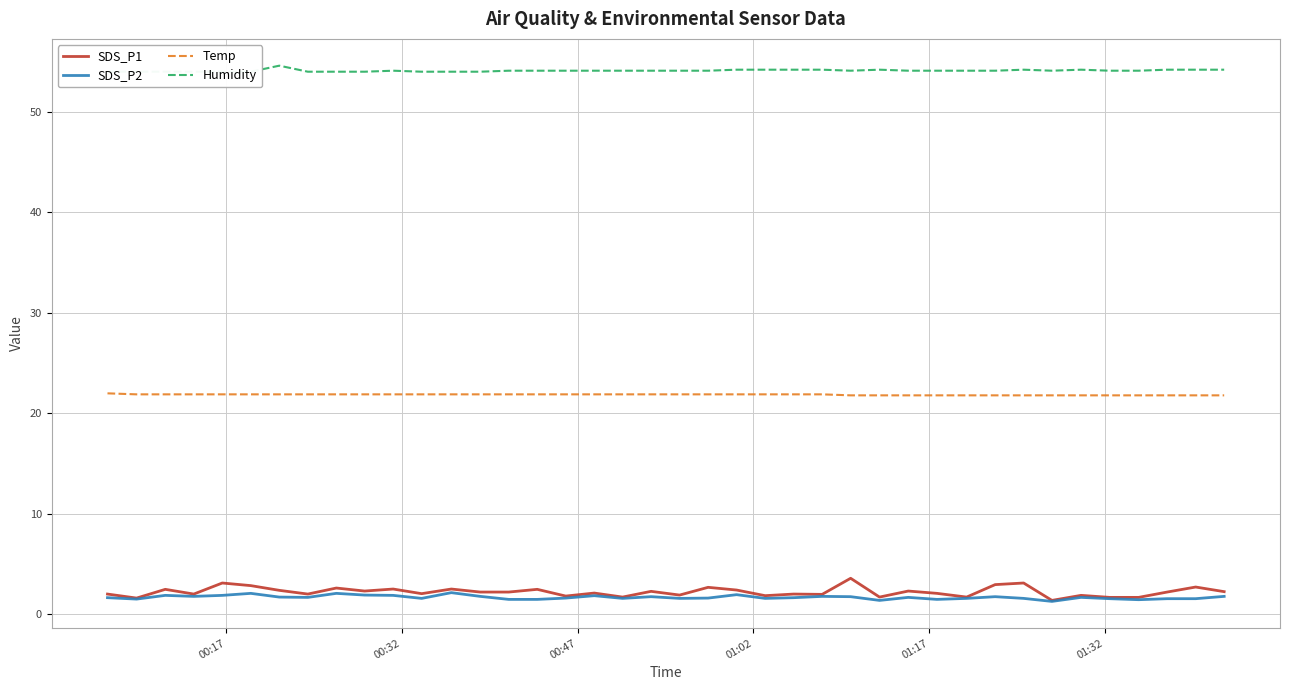

What is the minimum value for SDS_P2?

1.3